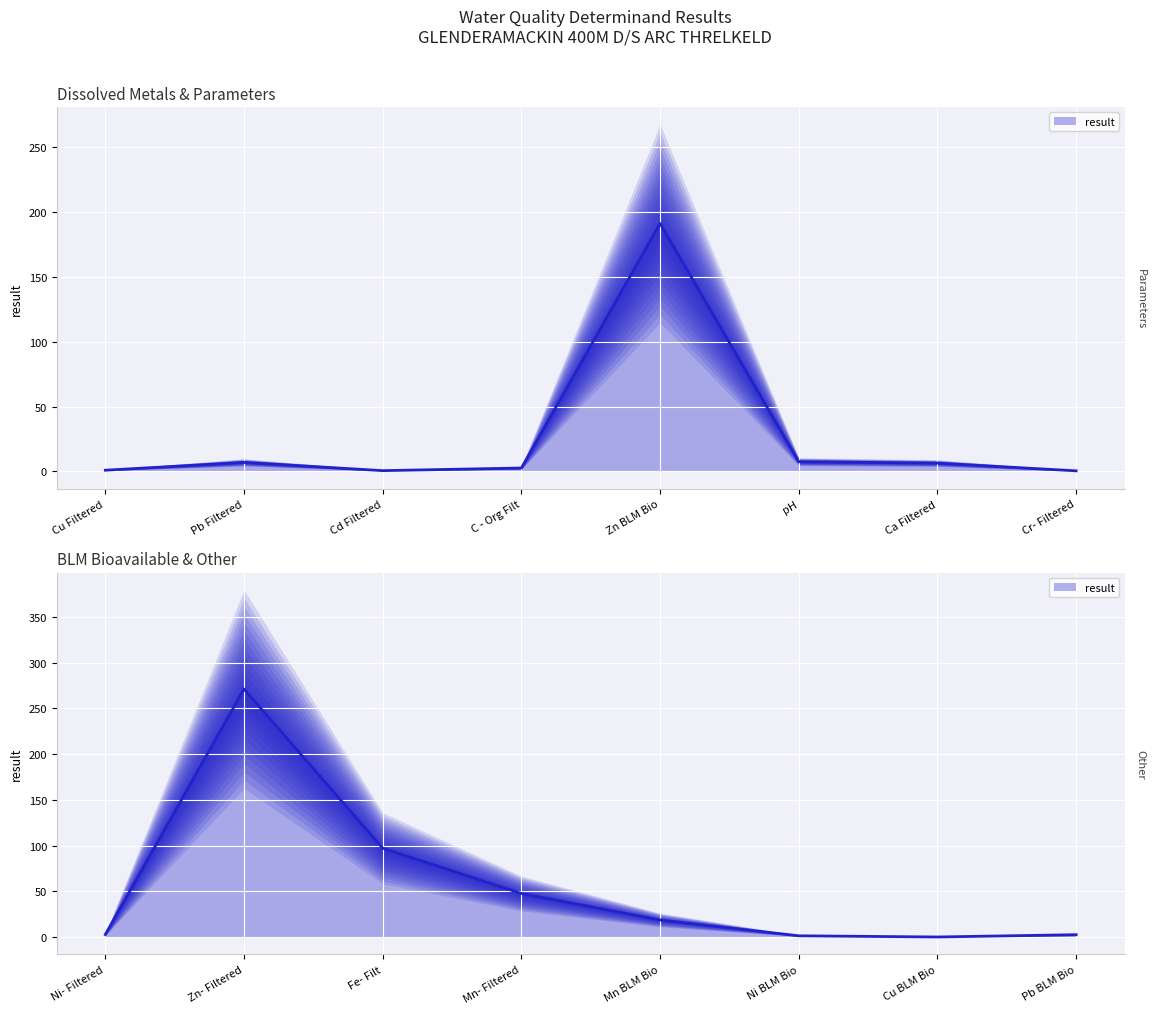

Where does the data first go above 6?

Pb Filtered